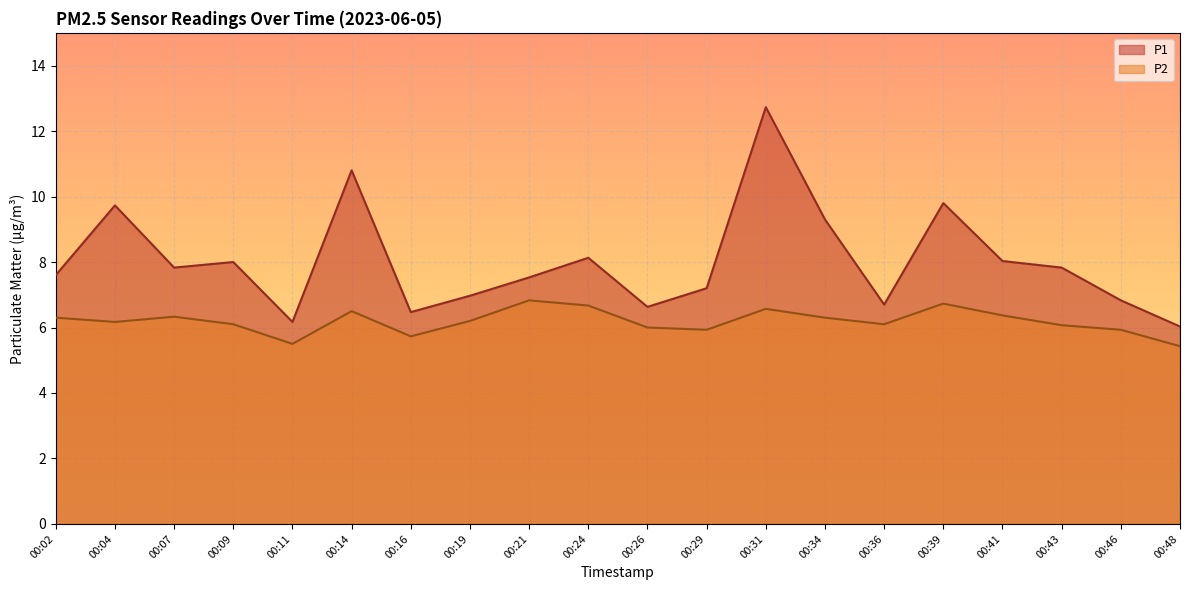

What is the difference between the P1 values at 00:39 and 00:31?

2.9